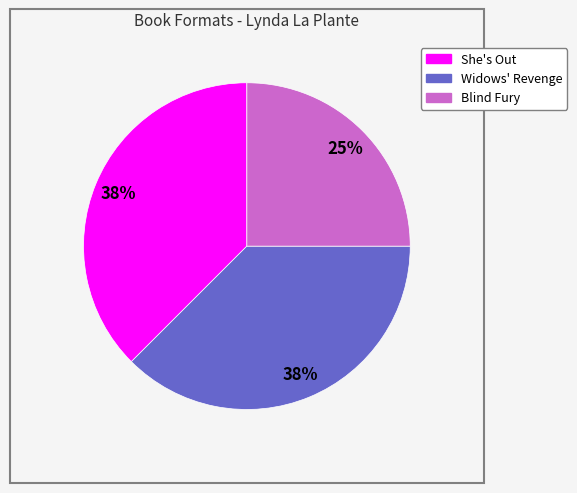

Is it true that Blind Fury is 25% of the pie?

True